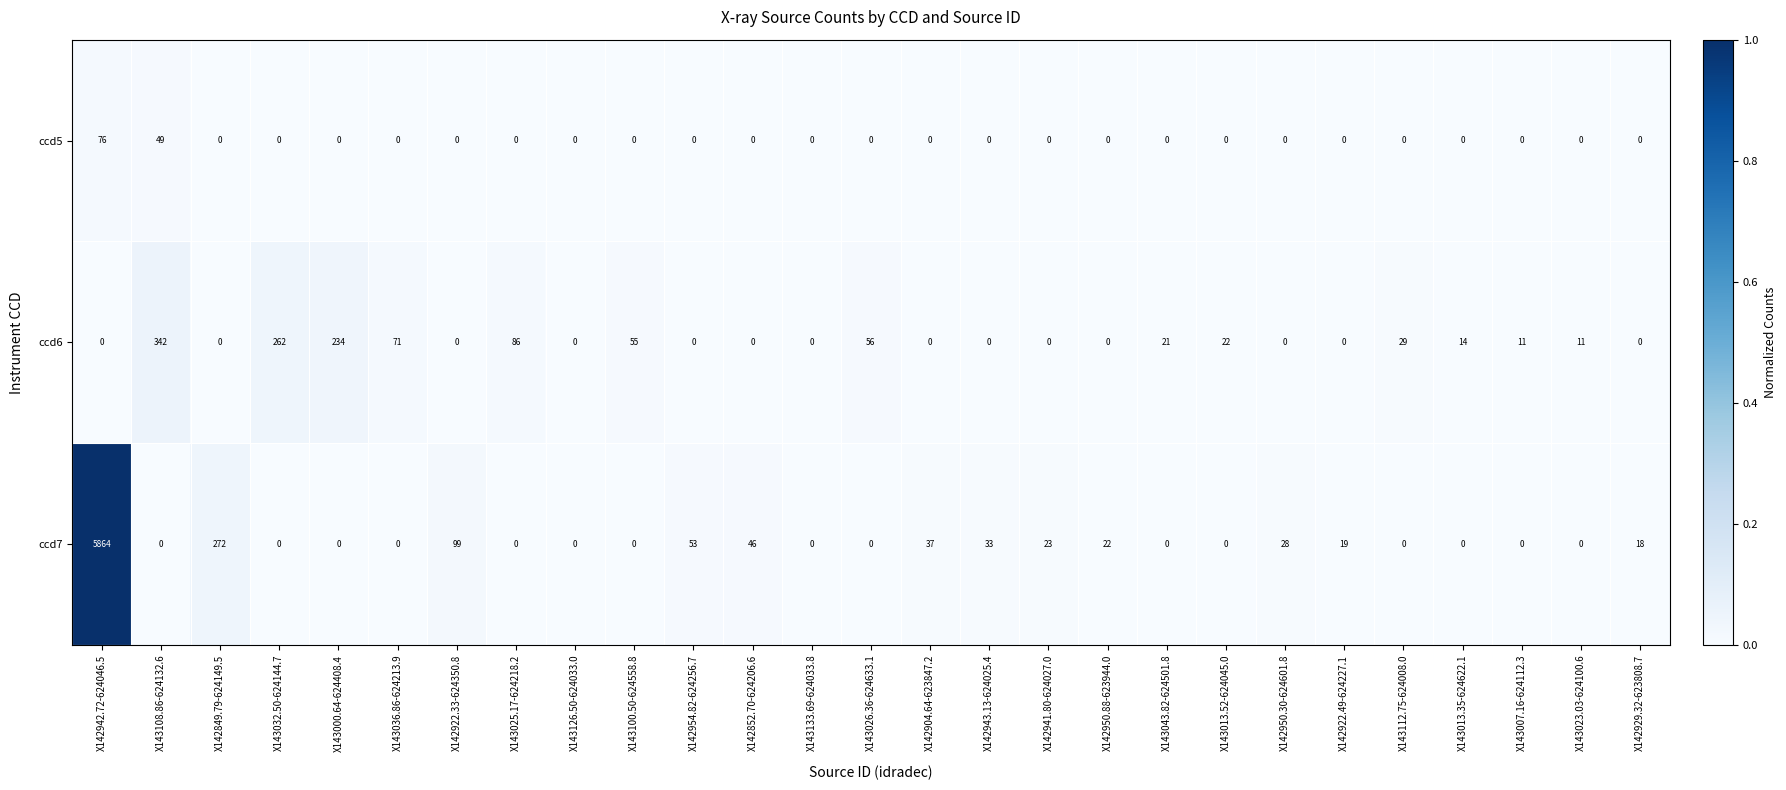

Which label corresponds to the largest value in the chart?

X142942.72-624046.5